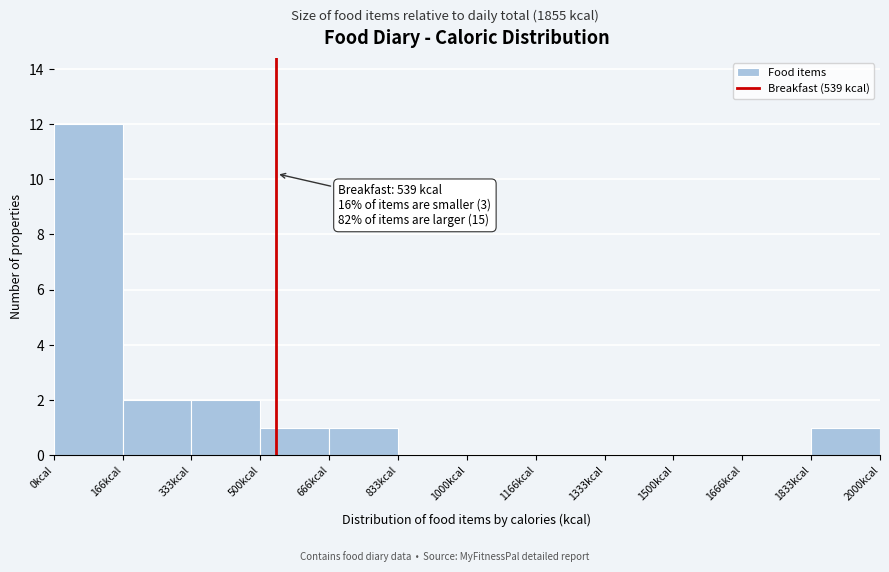

Over which range of the x-axis is the bar tallest?

0 to 160